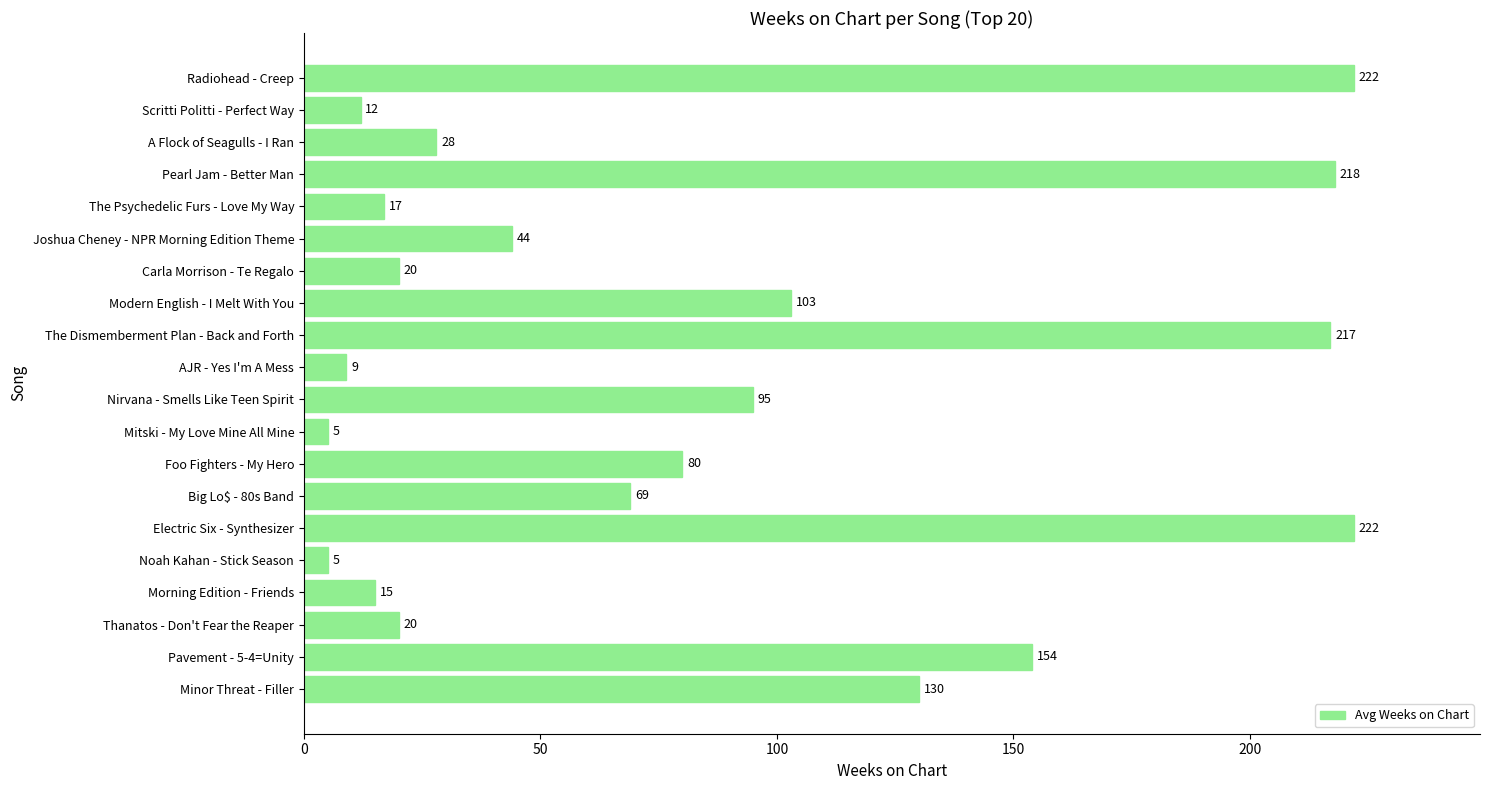

The chart shows a value of 154 at Pavement - 5-4=Unity. True or false?

True